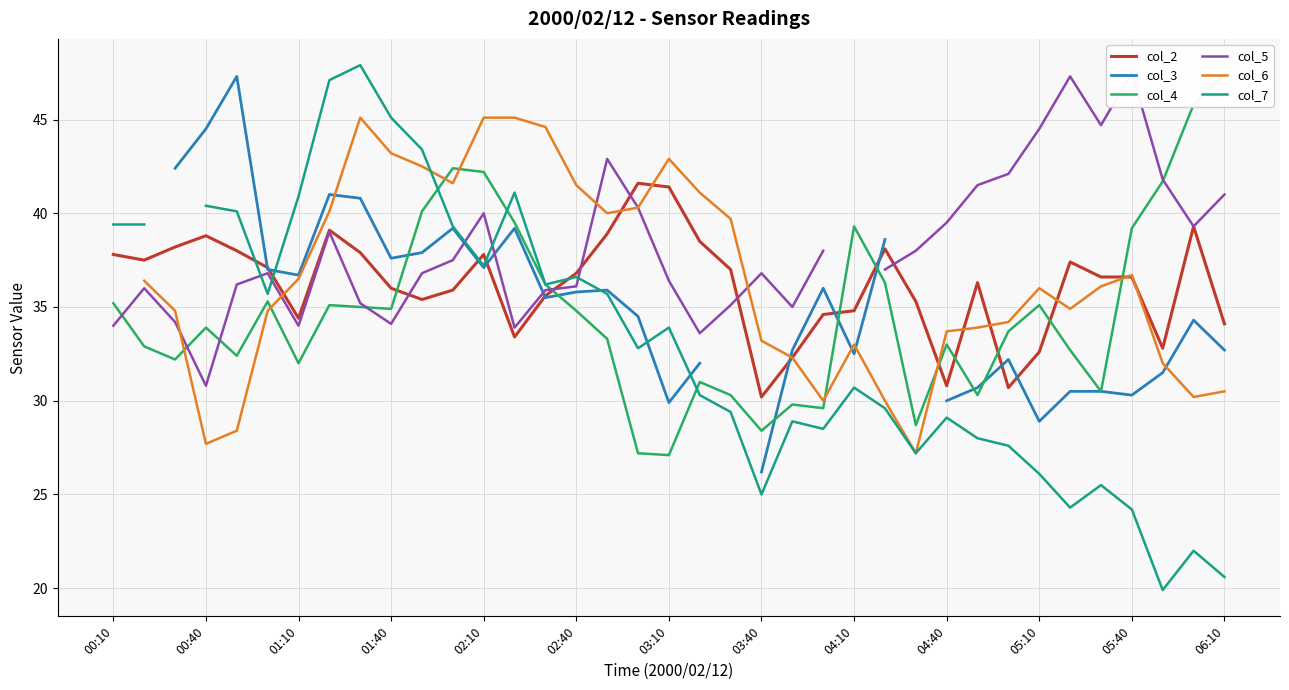

How many lines are shown in the chart?

6